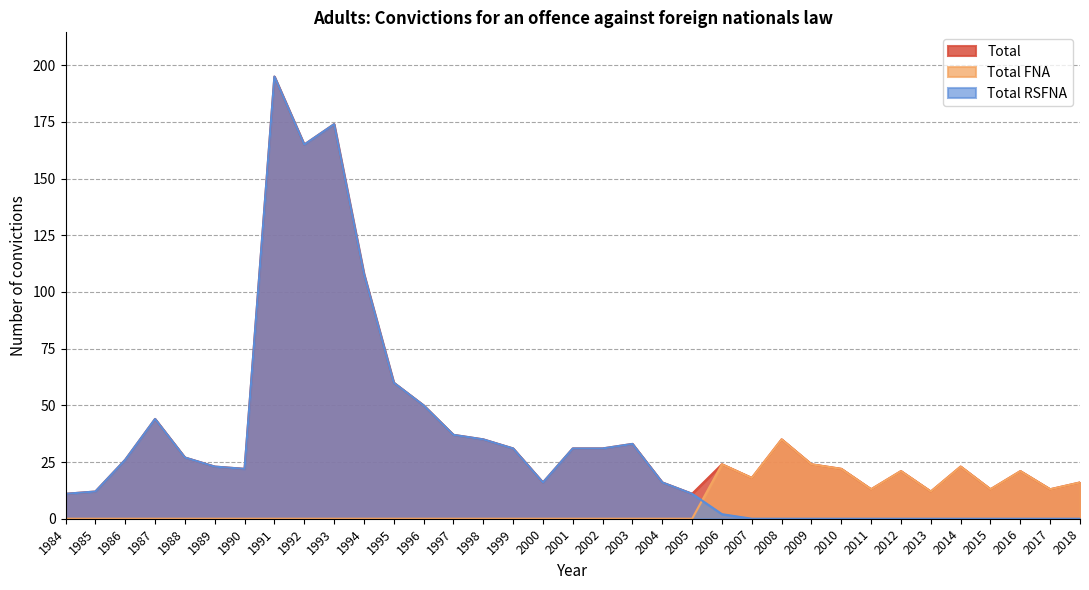

What are all the series names shown in the legend?

Total, Total FNA, Total RSFNA